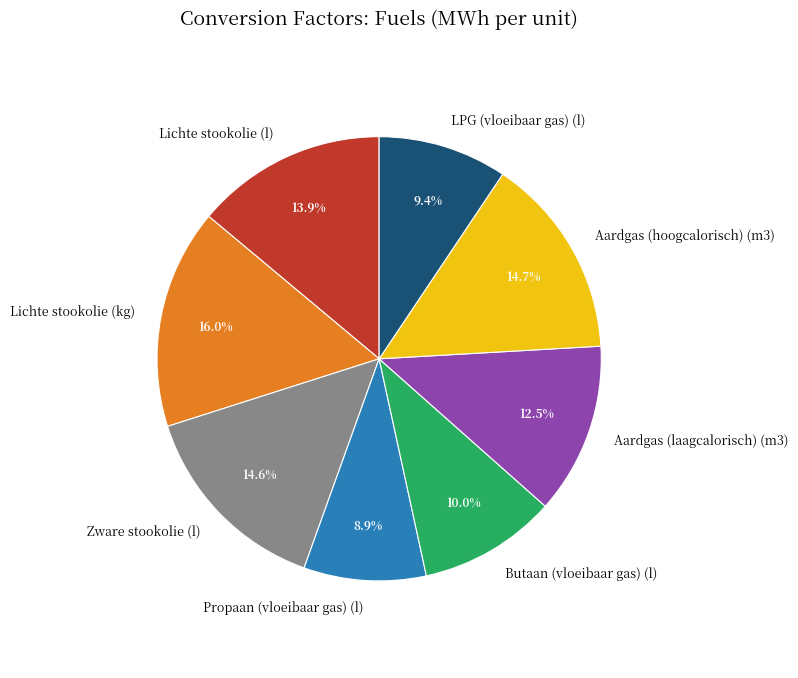

To the nearest percent, what is the difference between the largest and smallest slice percentages?

7%